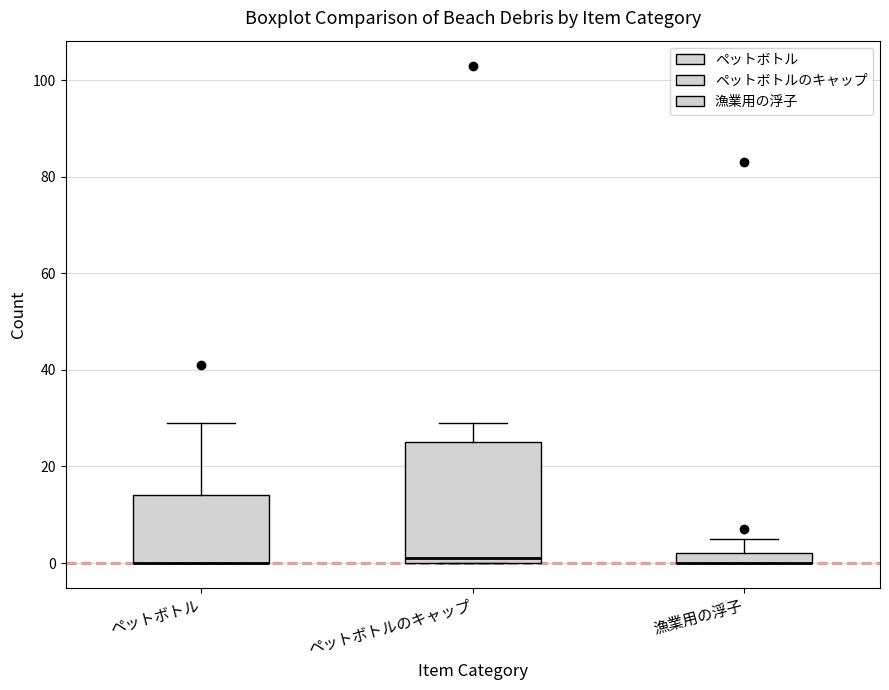

Comparing the boxes themselves (not the whiskers), which one is the tallest?

ペットボトルのキャップ